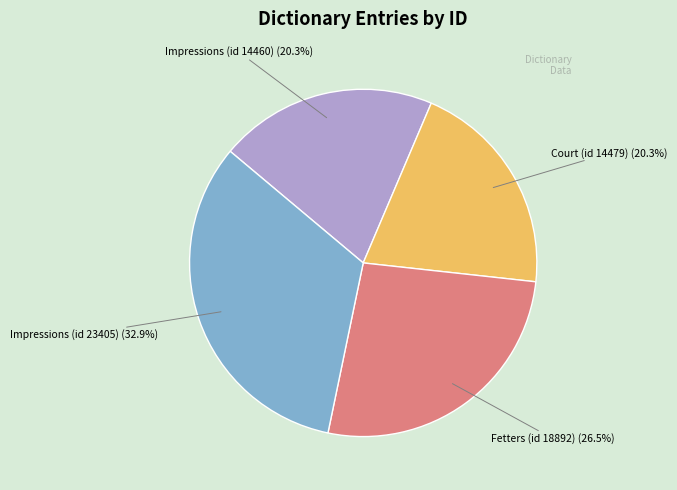

To the nearest percent, what is the combined percentage of Court (id 14479) and Impressions (id 23405)?

53%